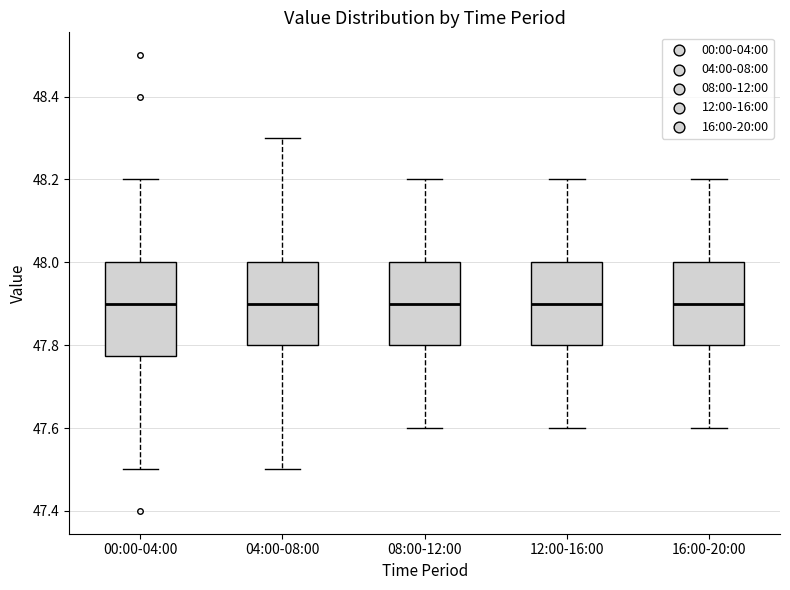

Where does the upper whisker of the box for 16:00-20:00 end on the y-axis? The values are not printed on the chart, so give them approximately, as read against the axis.

48.20